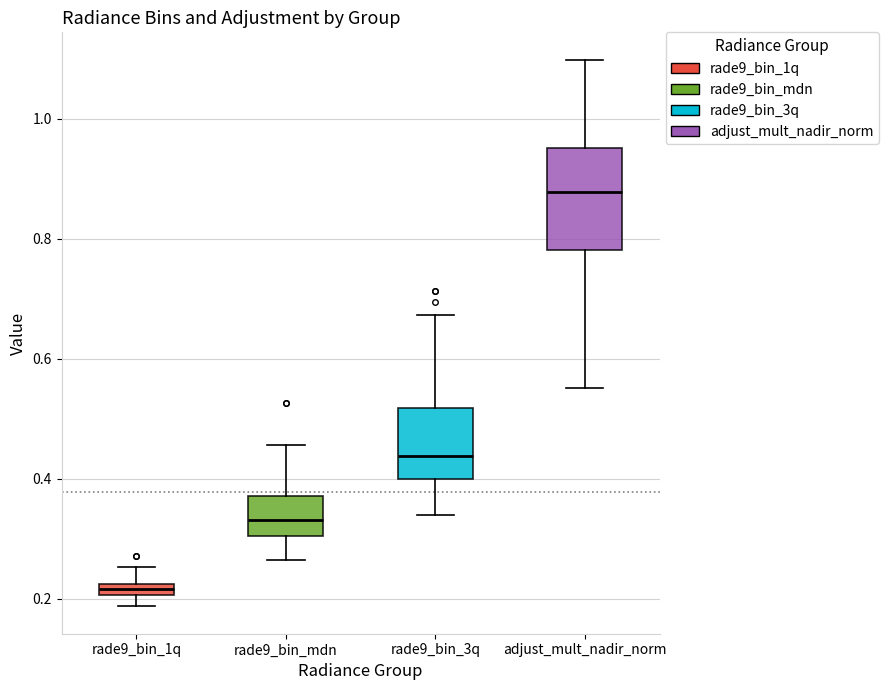

Where is the lower edge of the box for rade9_bin_3q on the y-axis? The values are not printed on the chart, so give them approximately, as read against the axis.

0.40